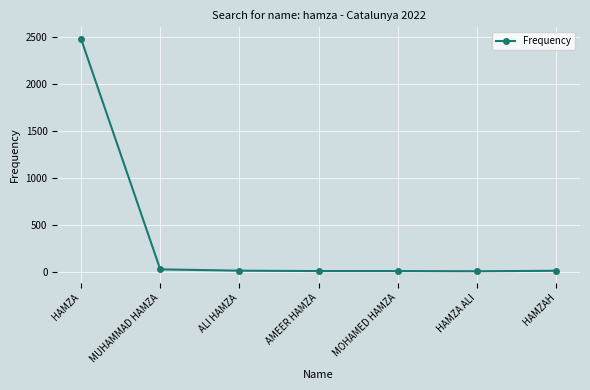

What is the value of the 3rd point from the left?

10